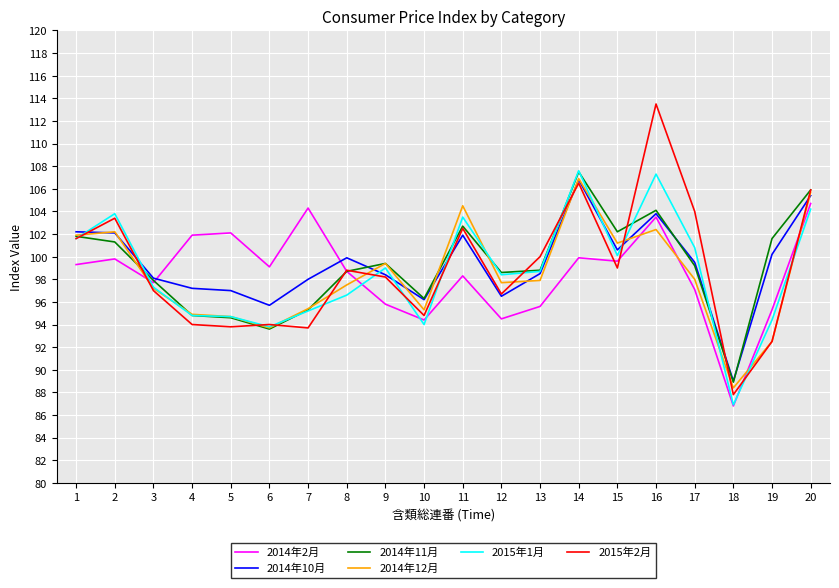

Which label corresponds to the largest value in the chart?

16